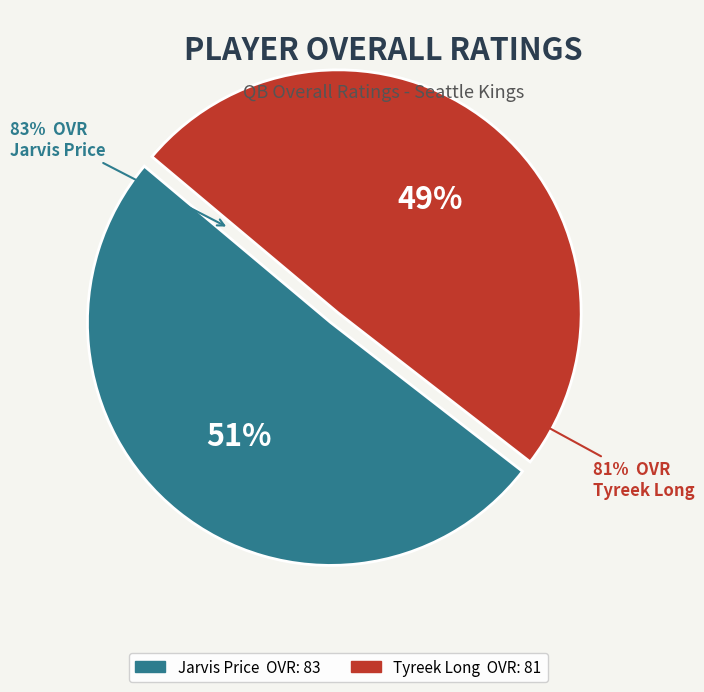

Count the number of slices in the pie.

2